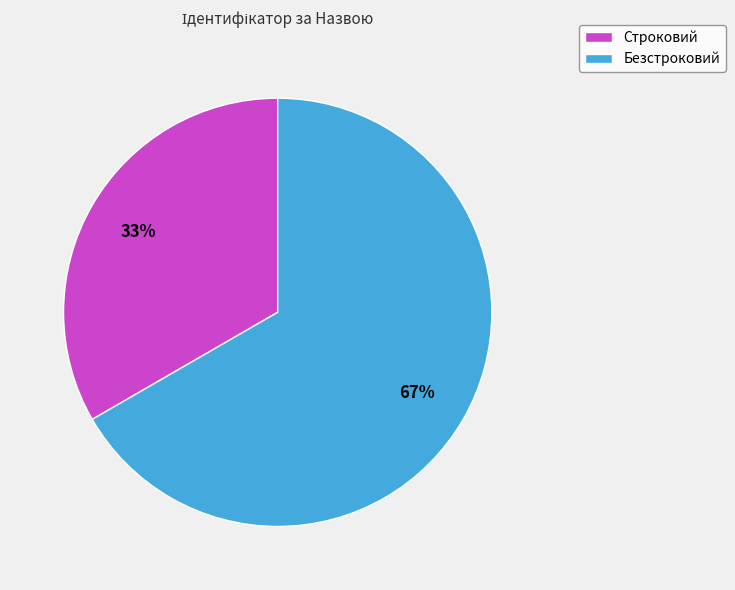

Do Строковий and Безстроковий together represent more than half of the pie?

Yes